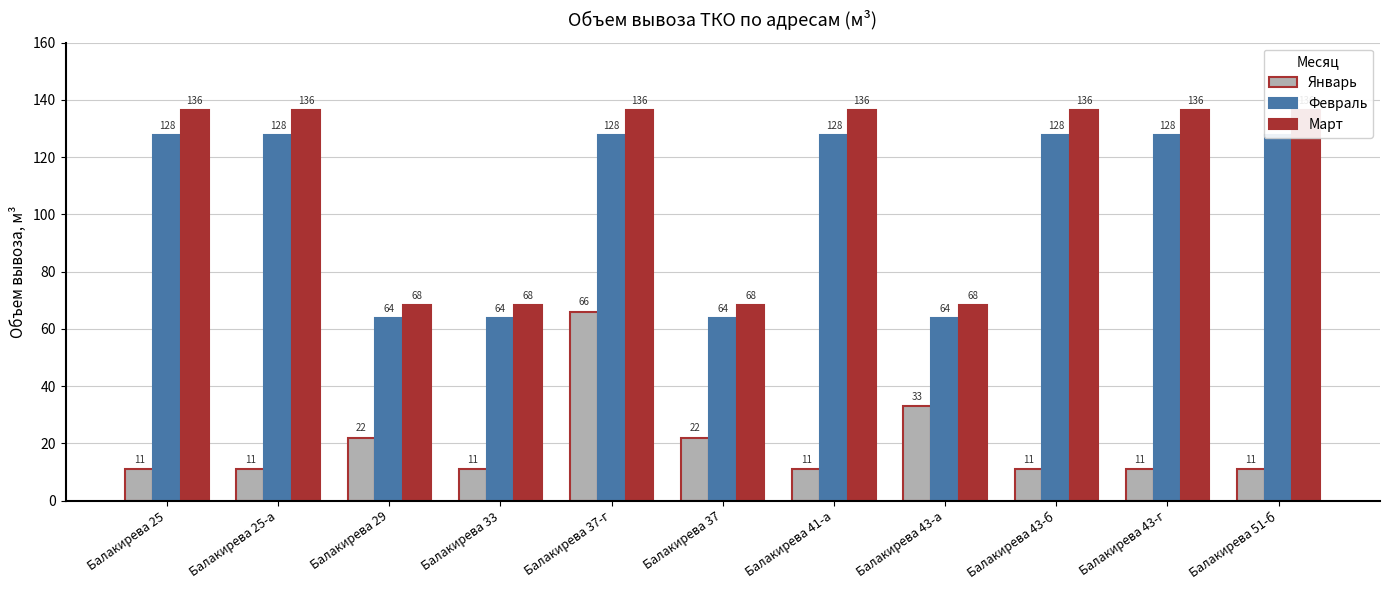

What are all the series names shown in the legend?

Январь, Февраль, Март